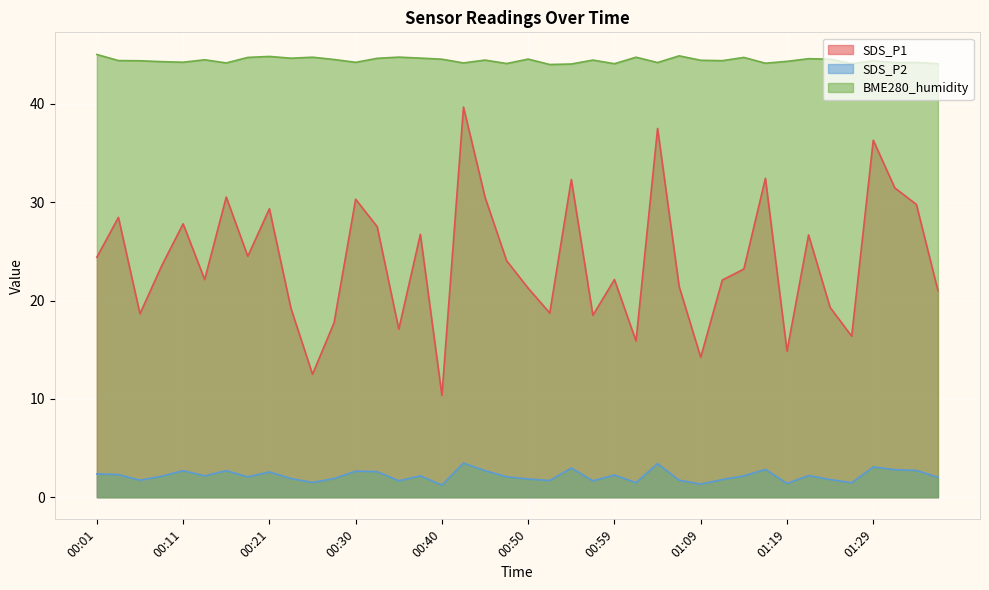

True or false: SDS_P2 has a value of 0.5 at 00:13.

False